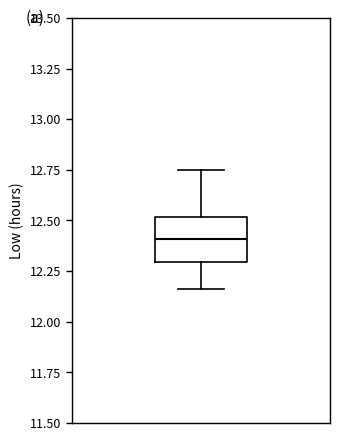

Where is the lower edge of the box on the y-axis? The values are not printed on the chart, so give them approximately, as read against the axis.

12.30